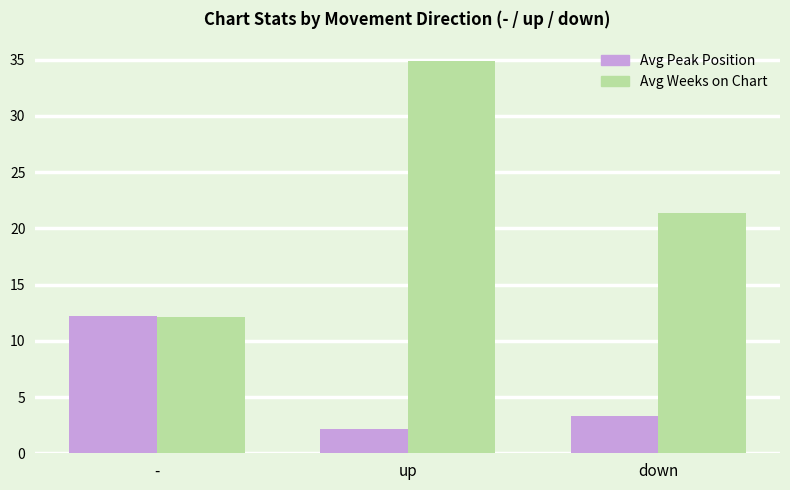

The value of Avg Peak Position at - is 12.2. True or false?

True